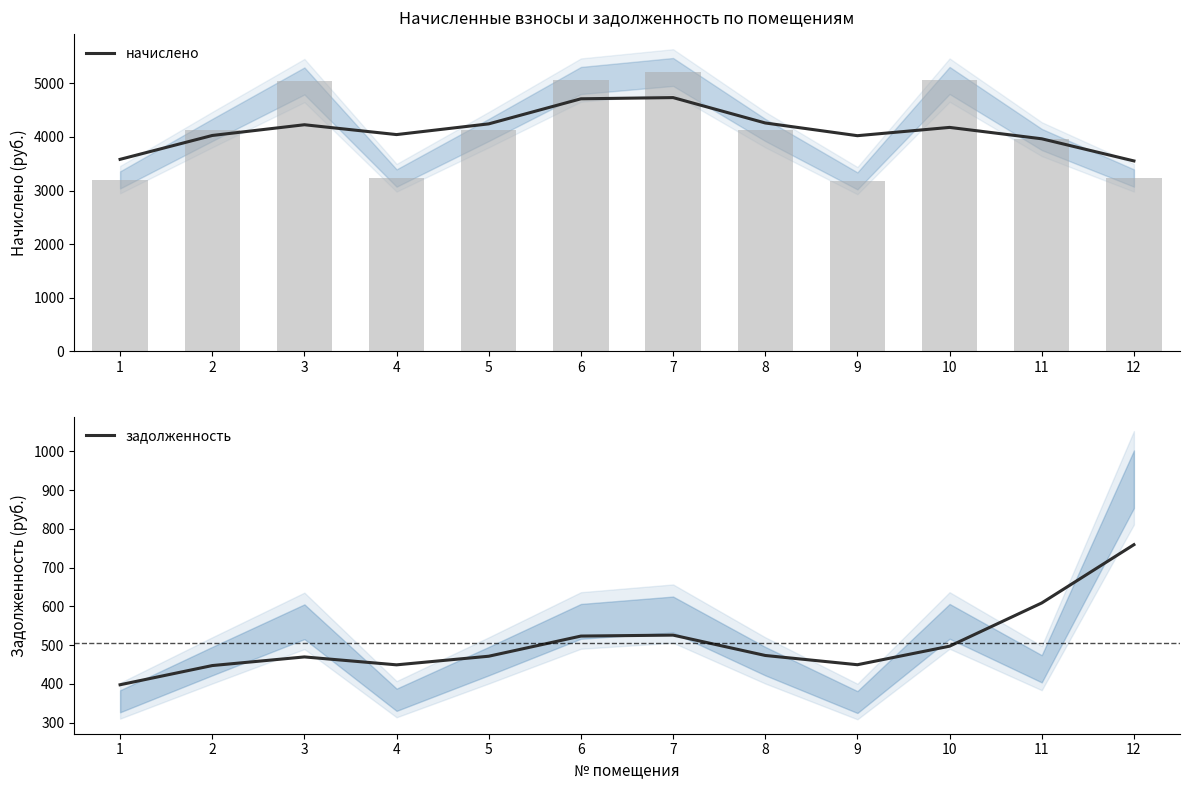

Reading left to right, list all the values displayed in this chart.

начислено: 1=3582.2	2=4027.8	3=4228.3	4=4044.5	5=4244.7	6=4712.7	7=4735.0	8=4261.4	9=4023.8	10=4178.7	11=3965.9	12=3552.7
задолженность: 1=398.0	2=447.5	3=469.8	4=449.4	5=471.6	6=523.6	7=526.1	8=473.6	9=449.7	10=497.5	11=609.1	12=759.5